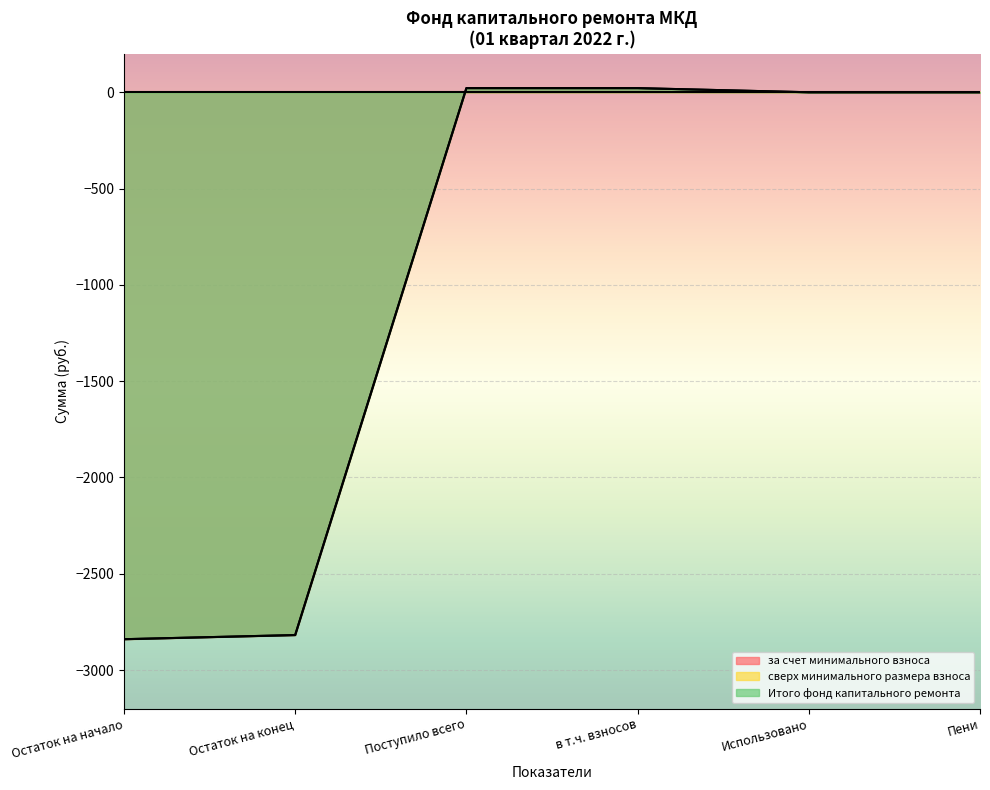

Is the value of за счет минимального взноса at Поступило всего greater than the value of Итого фонд капитального ремонта at Остаток на конец?

Yes